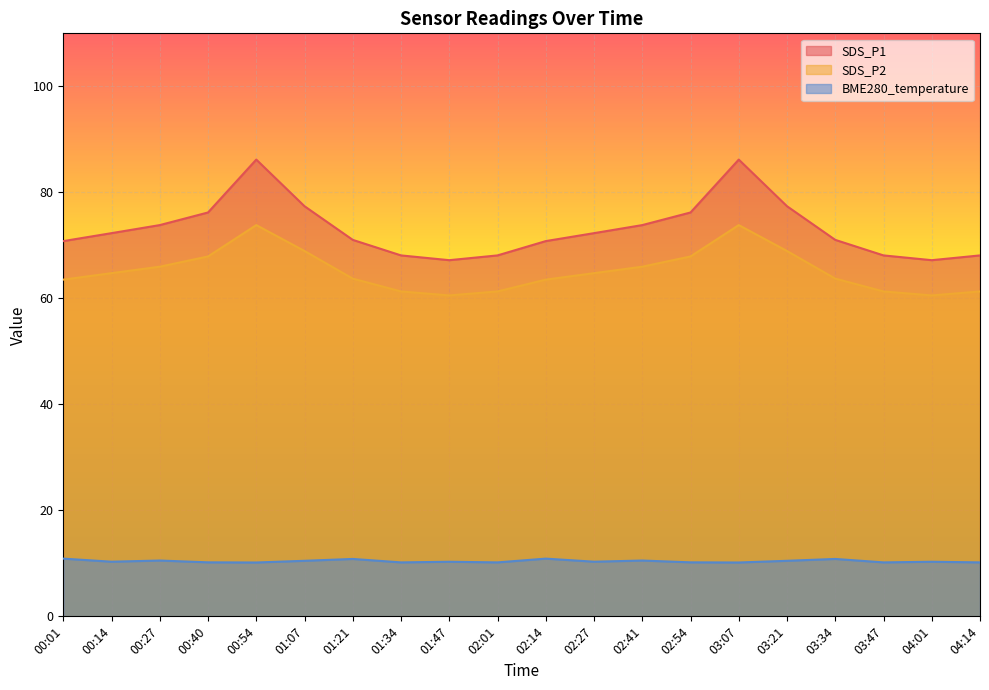

Between 01:07 and 00:27, which is larger?

01:07